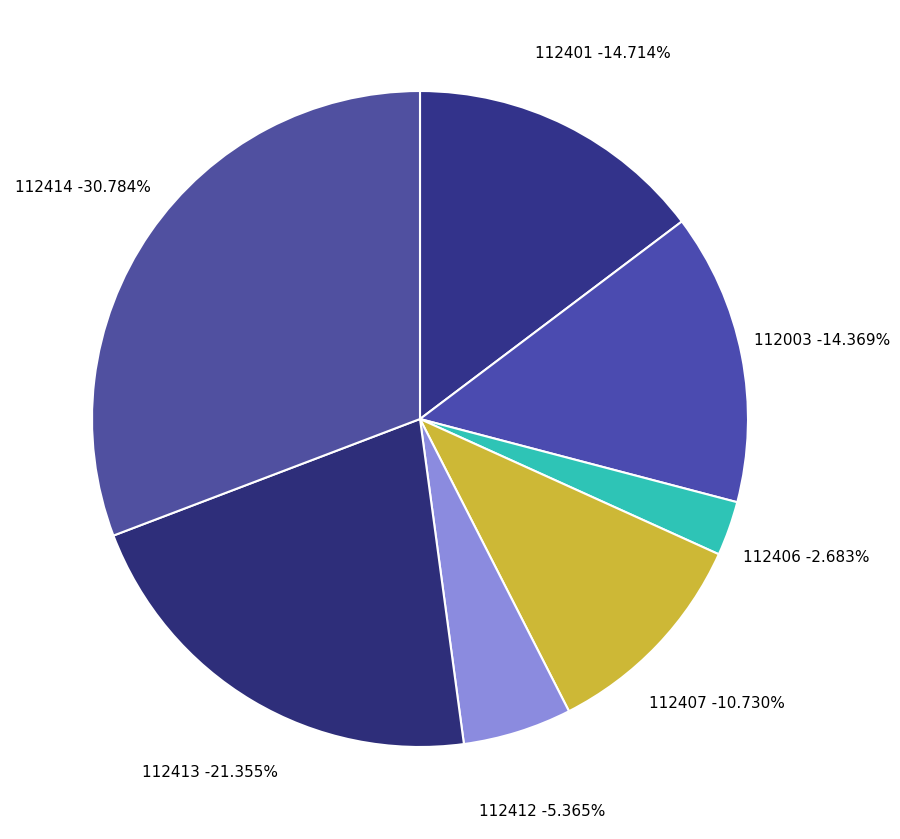

Count the number of slices in the pie.

7